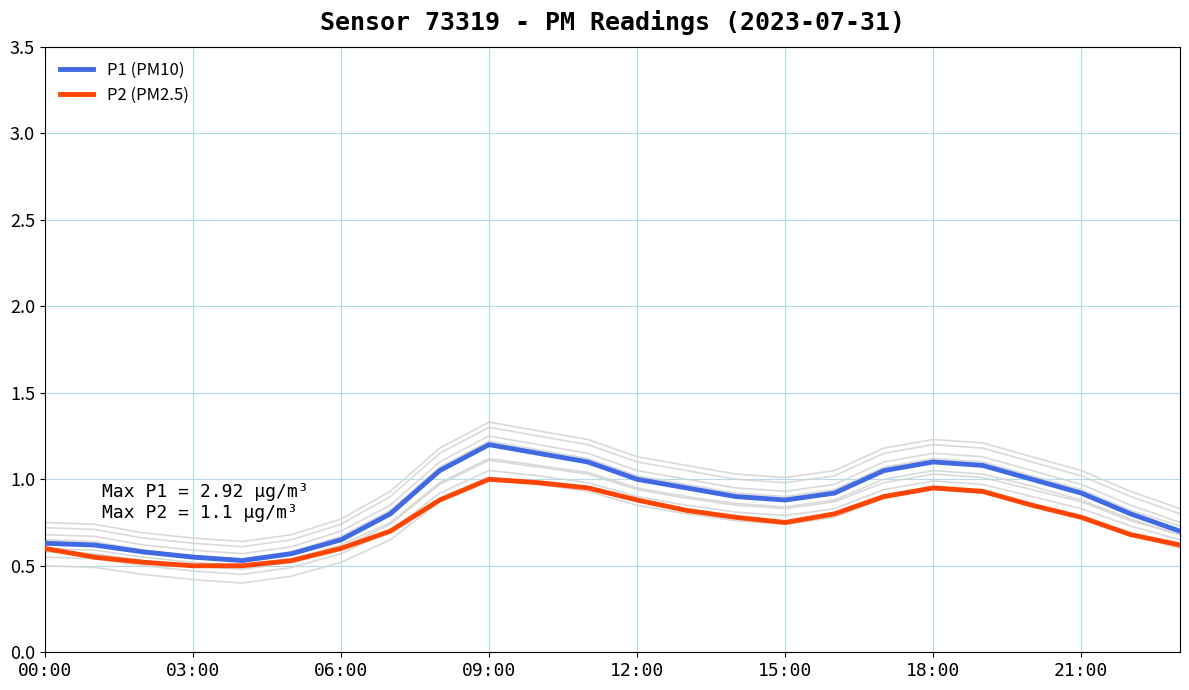

What is the approximate value of P1 (PM10) at 23?

0.7